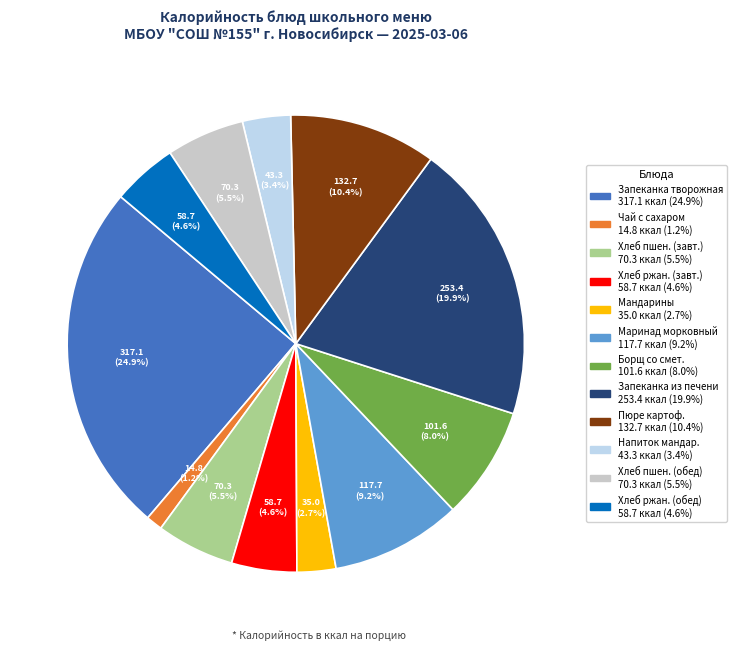

Count the number of slices in the pie.

12